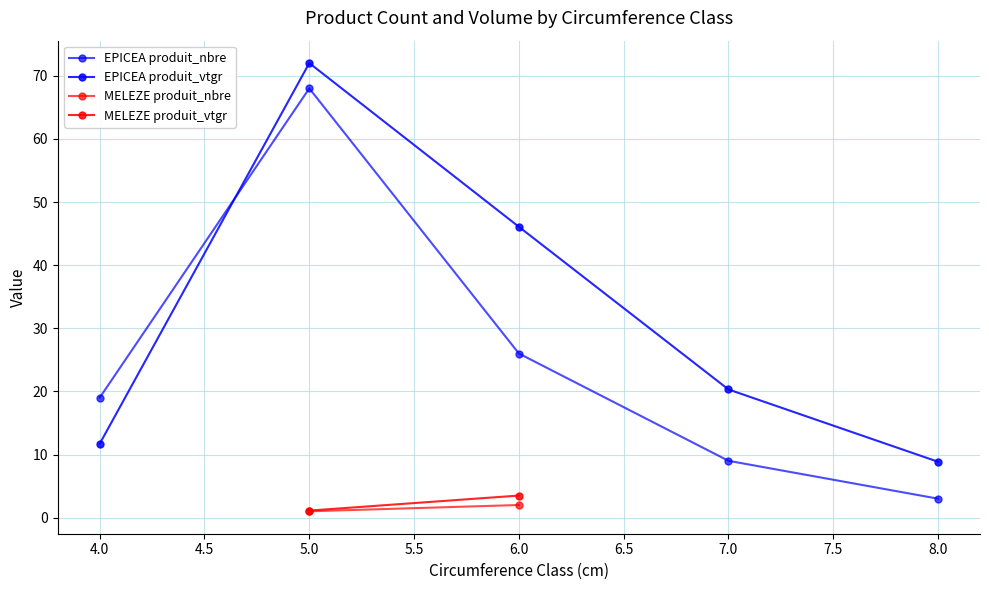

After their last crossing, which series has the higher values: EPICEA produit_nbre or EPICEA produit_vtgr?

EPICEA produit_vtgr